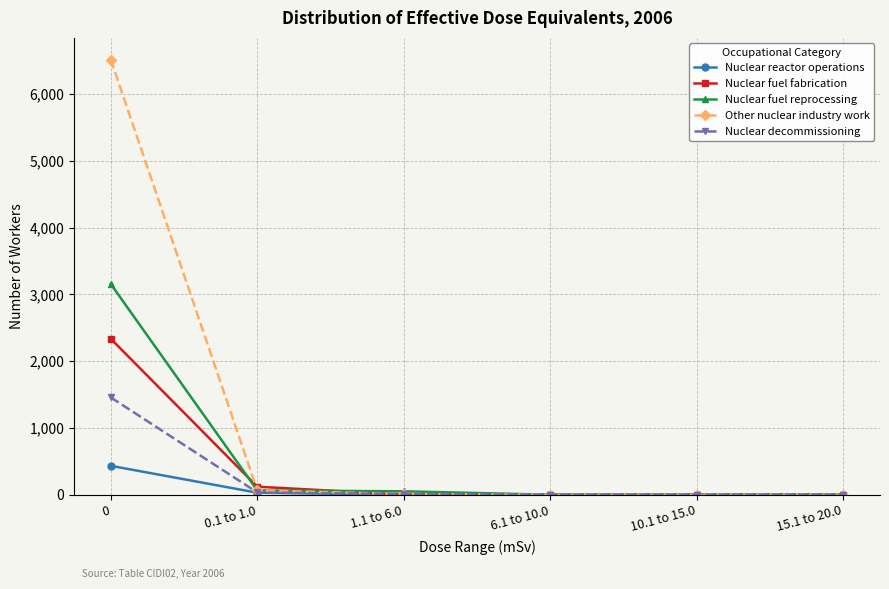

What is the greatest value displayed?

6516